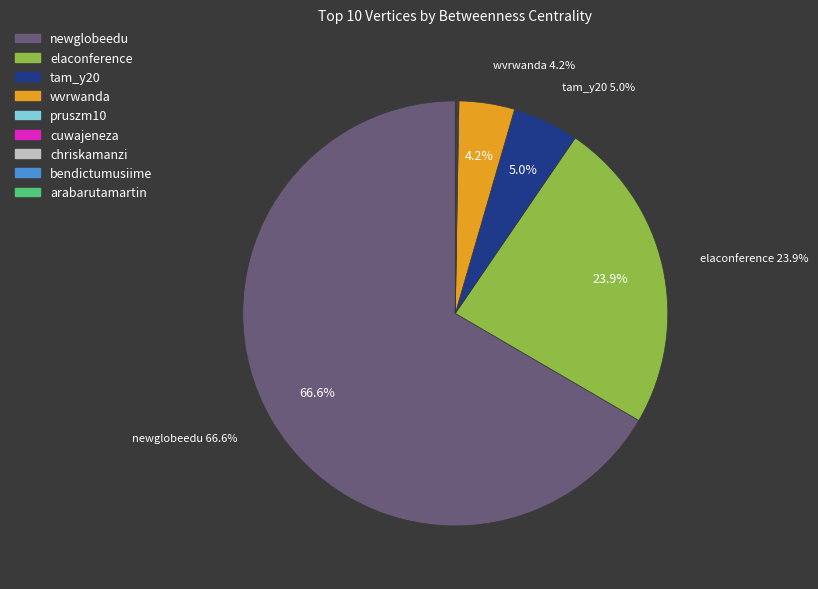

To the nearest percent, what percentage of the pie is tam_y20?

5%